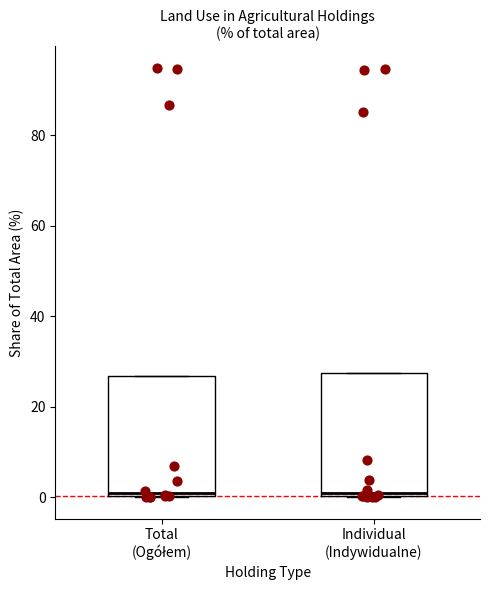

Reading left to right, read every box against the y-axis: the position of its median line, the range the box covers, and the ends of its whiskers. The values are not printed on the chart, so give them approximately, as read against the axis.

Total (Ogółem): median 2, box 0 to 26, whiskers 0 to 26
Individual (Indywidualne): median 2, box 0 to 28, whiskers 0 to 28